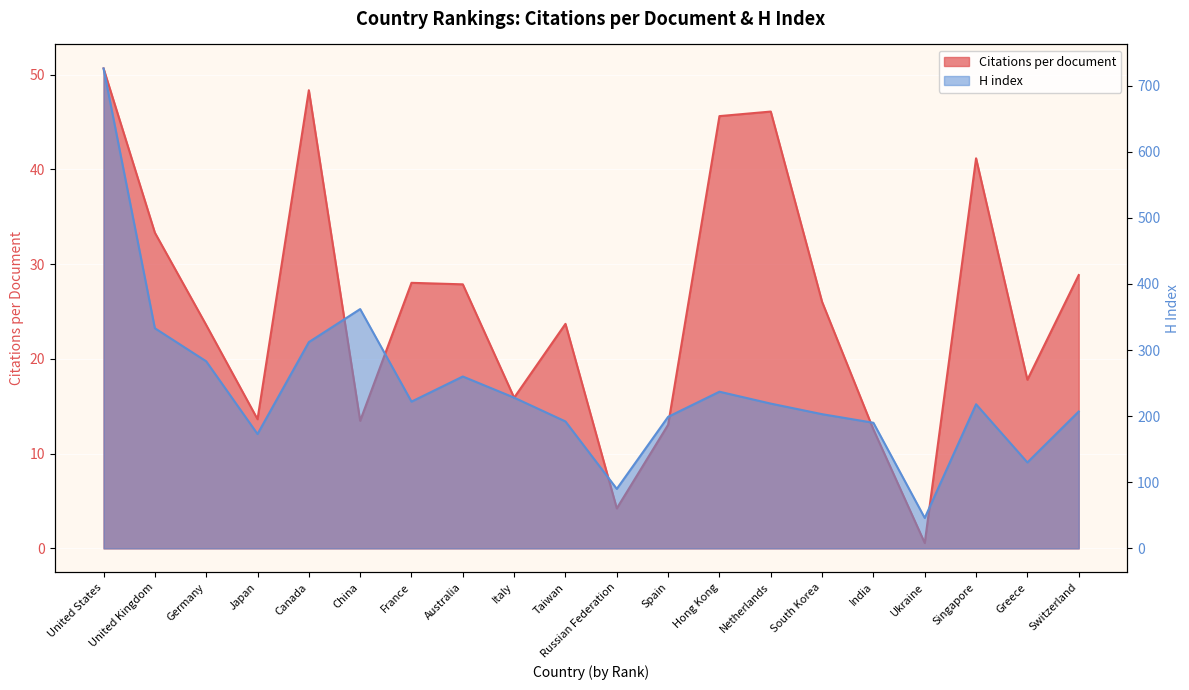

Between Singapore and Hong Kong, which is larger?

Hong Kong